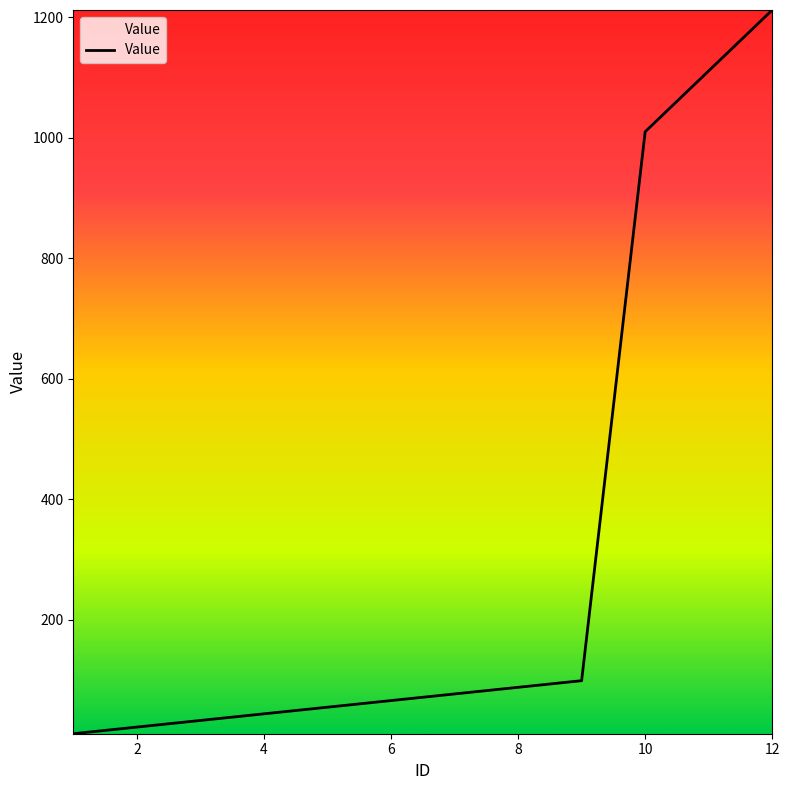

What is the greatest value displayed?

1212